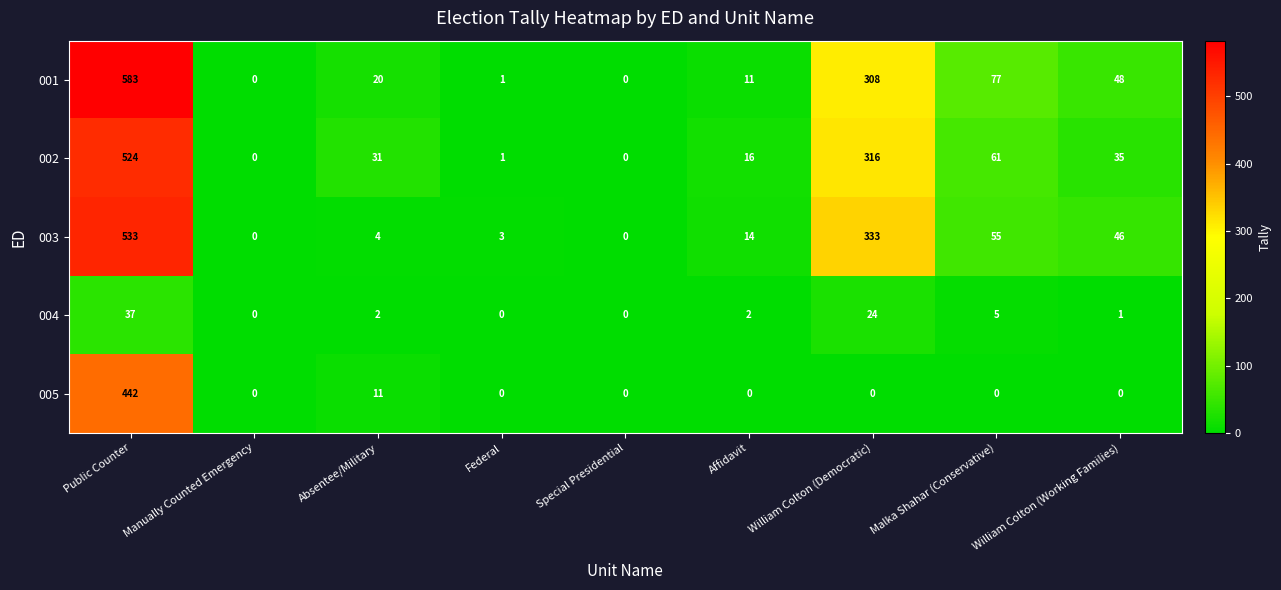

What is the difference between the maximum and minimum values in the 001 series?

583